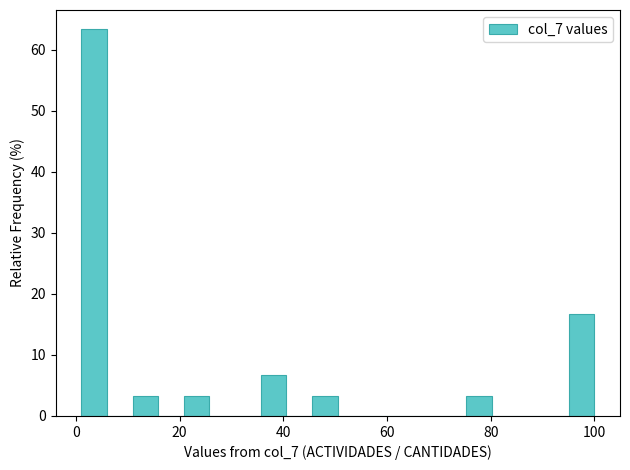

Around what value on the x-axis is the tallest bar? Give the approximate position of its centre, as read against the axis.

4